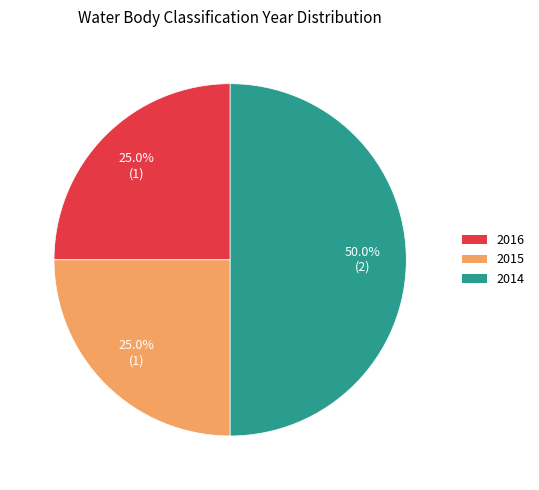

Which slice is the largest?

2014